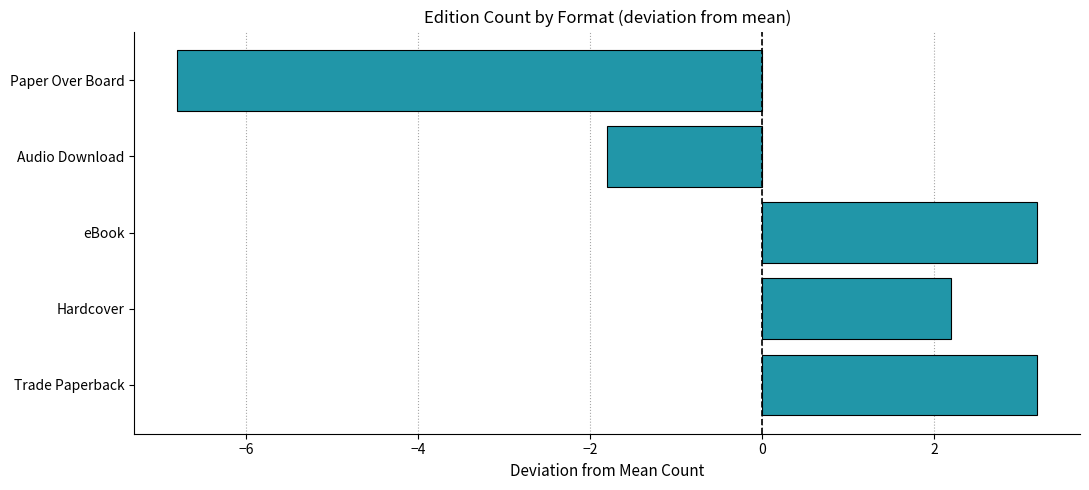

What is the change in value from Hardcover to eBook?

+1.0